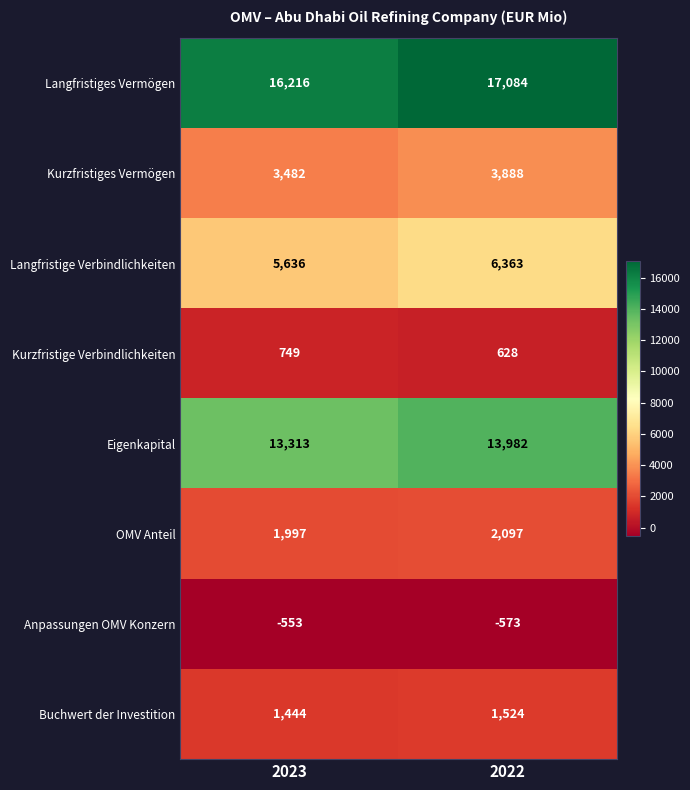

Where is Langfristiges Vermögen nearest to the value 16650?

2023